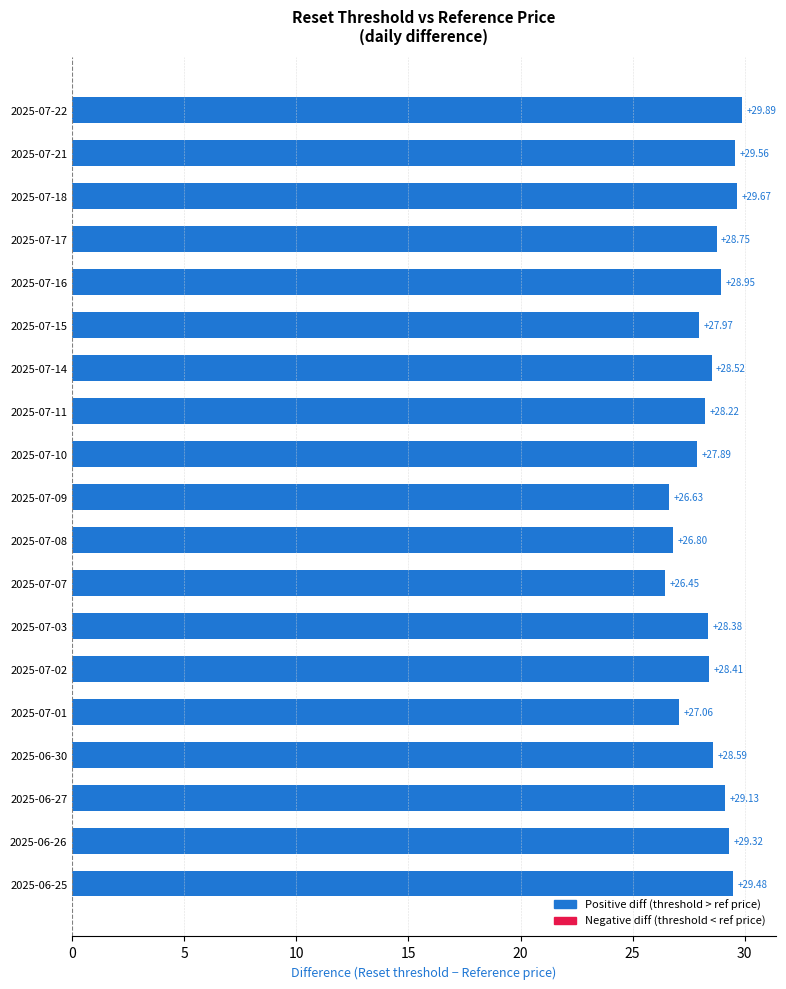

Where is the data nearest to the value 28?

2025-07-15